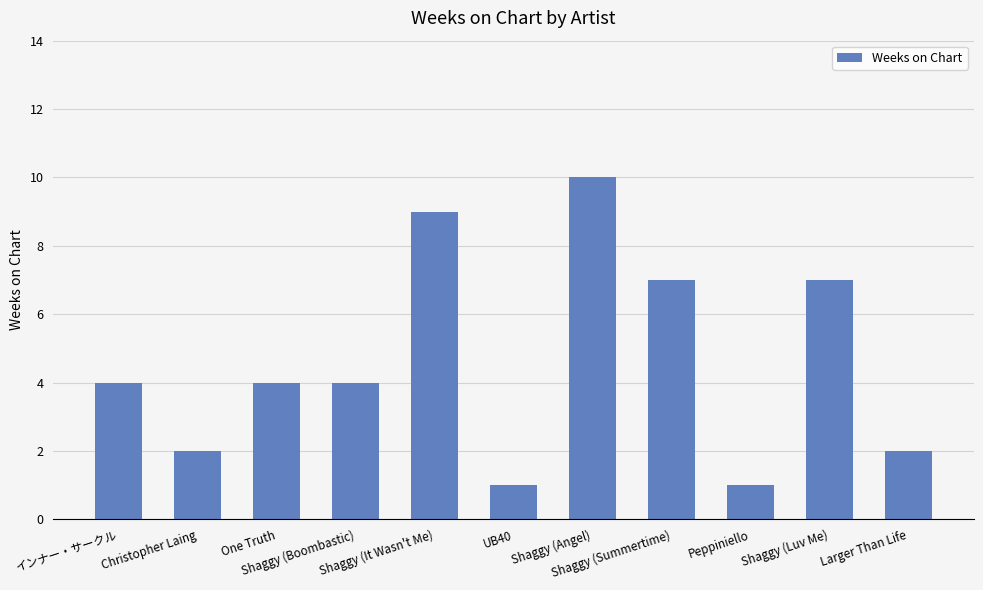

What is the difference between the second highest and minimum values?

8